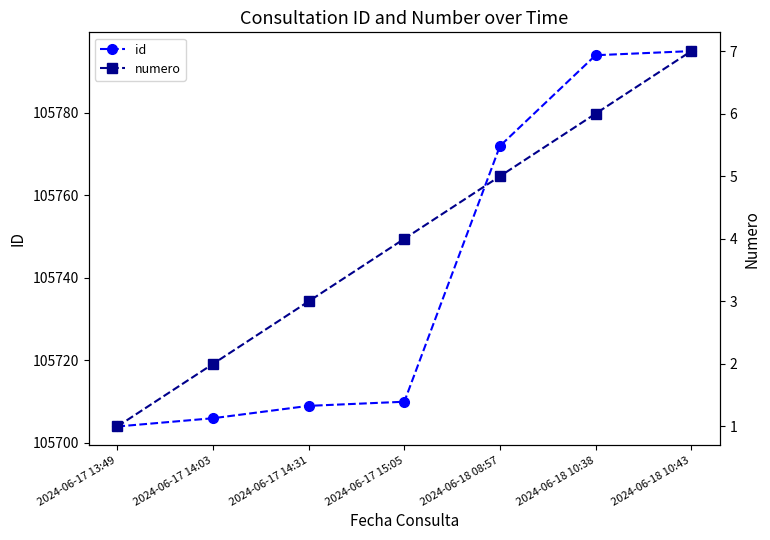

How many distinct data groups are displayed?

2